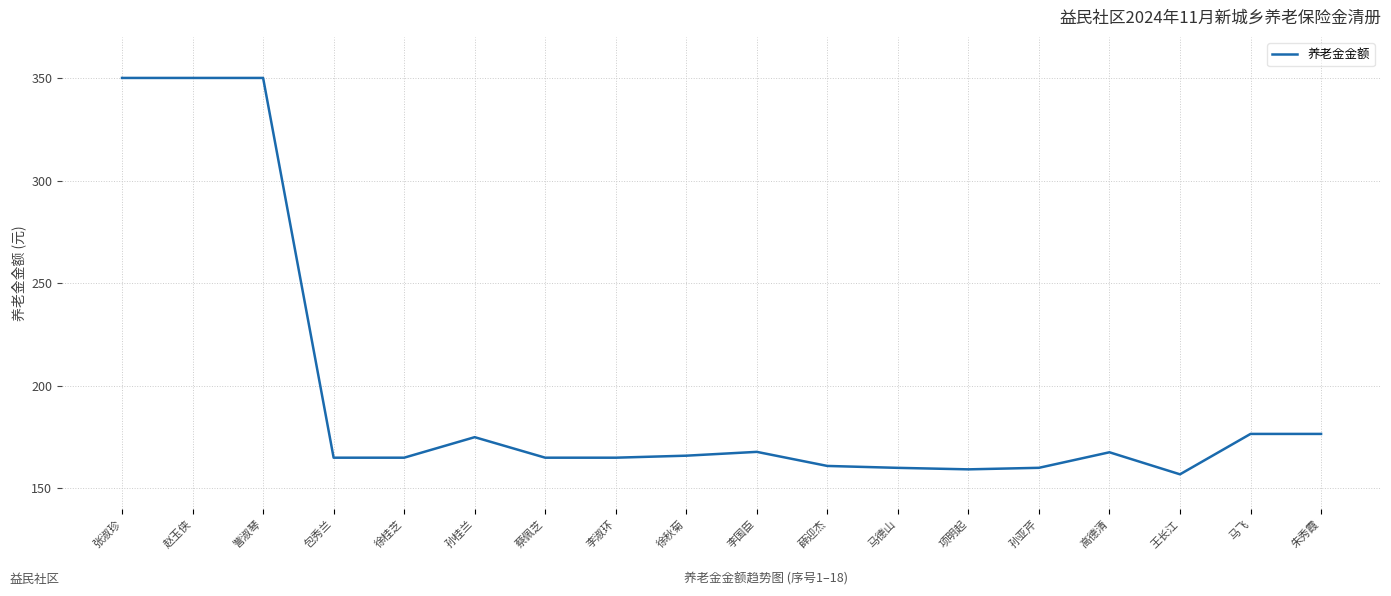

What is the approximate value at 高德清?

167.6